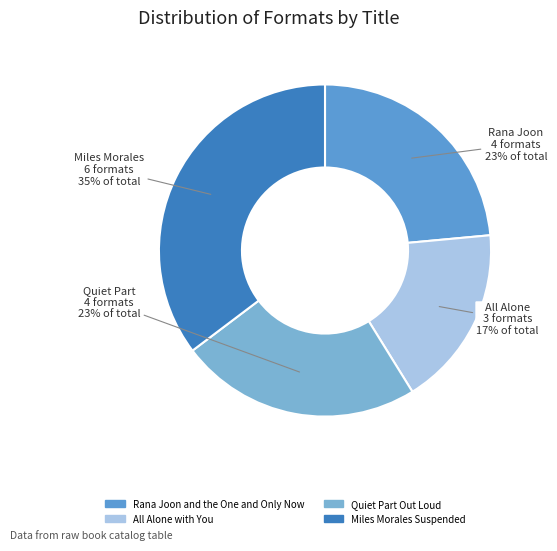

What percentage is NOT represented by All Alone with You?

82.4%